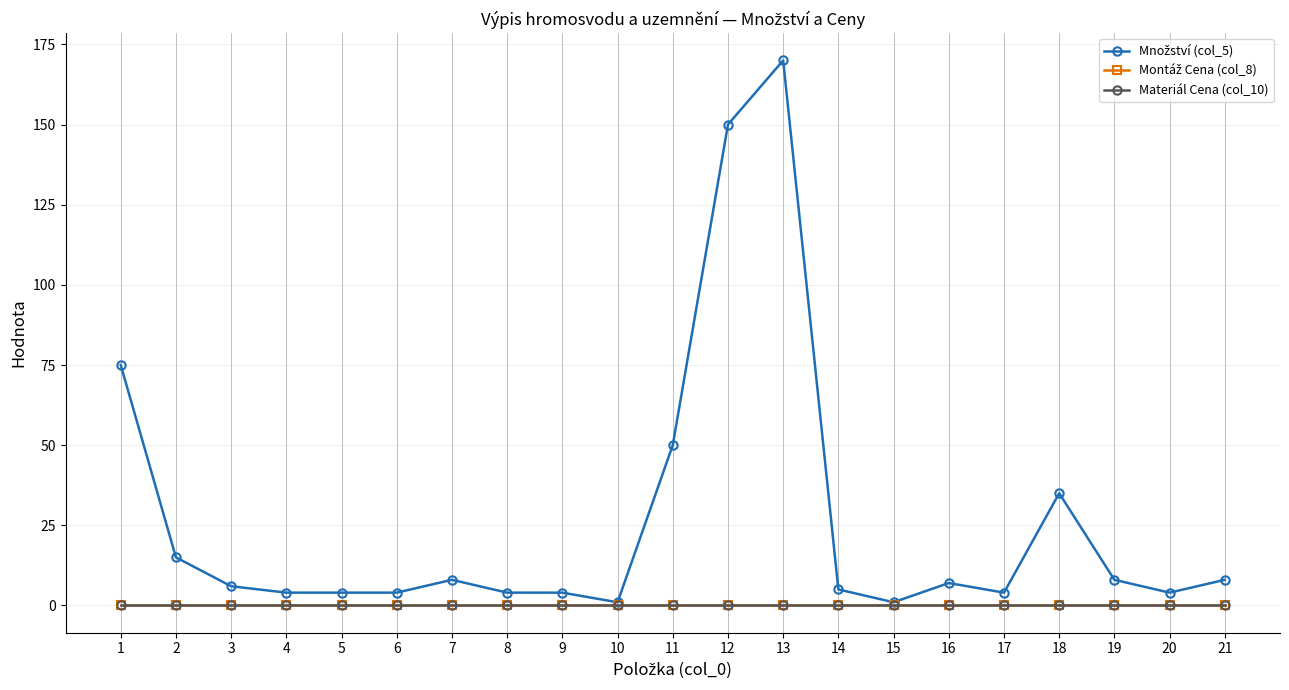

True or false: Montáž Cena (col_8) has more than 2 interior local peaks.

False